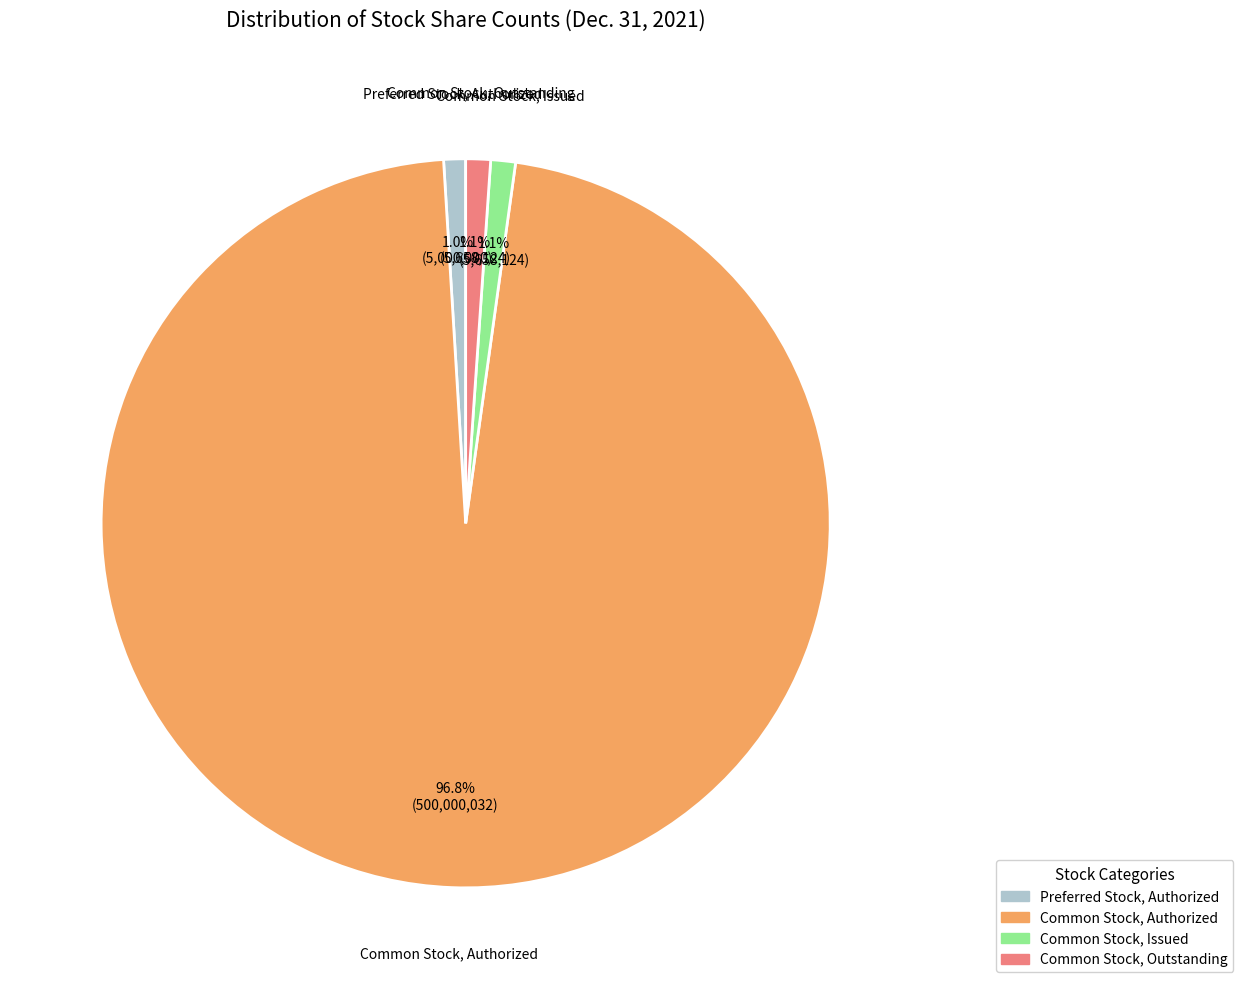

To the nearest percent, what portion does Common Stock, Outstanding represent?

1%